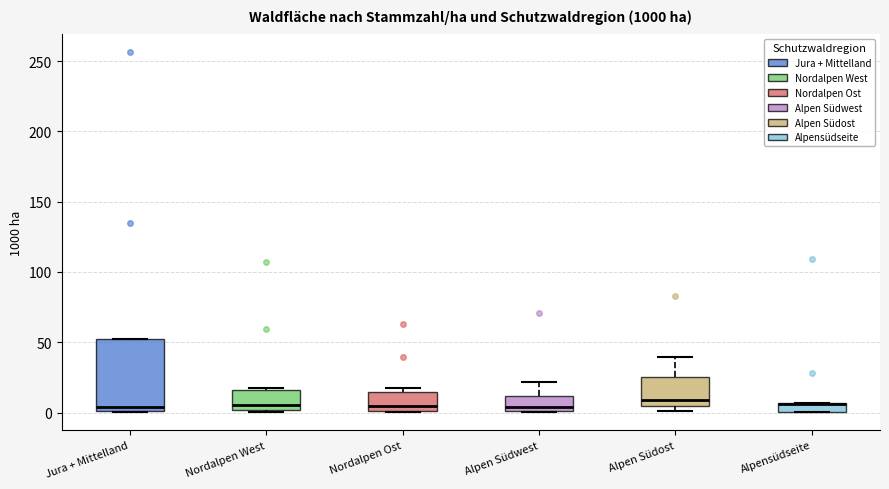

Where does the median line of the box for Jura + Mittelland sit on the y-axis? The values are not printed on the chart, so give them approximately, as read against the axis.

5